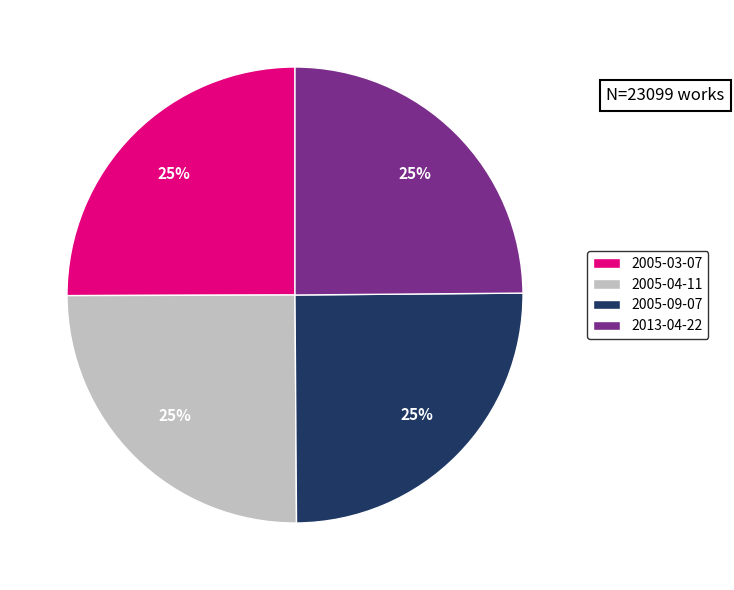

Approximately how many times larger is the value at 2005-09-07 compared to 2005-04-11?

1.0